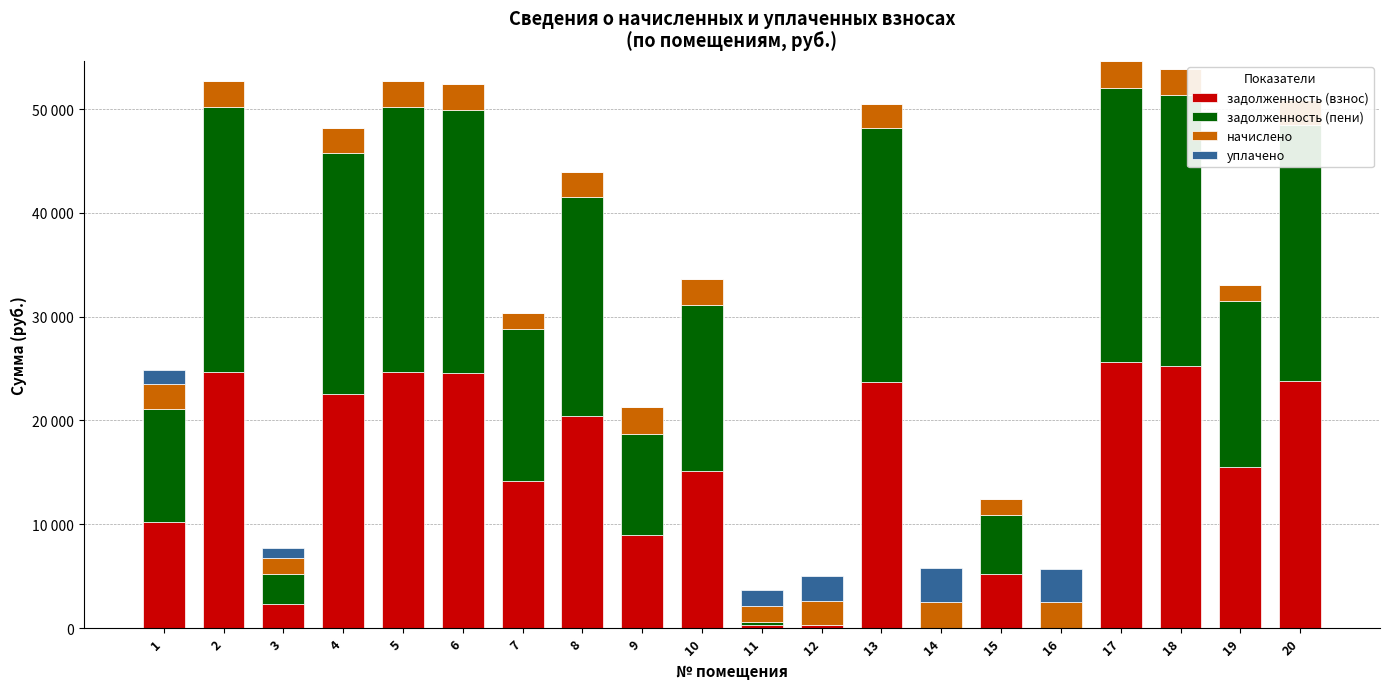

What value does the задолженность (взнос) series have at 1?

10176.9